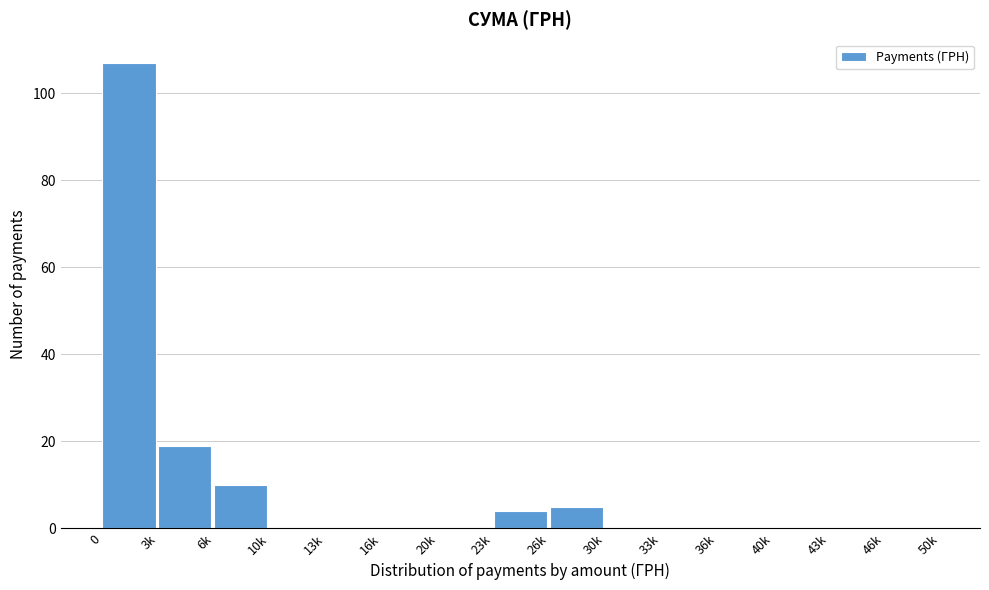

What is the maximum value shown in the chart?

107